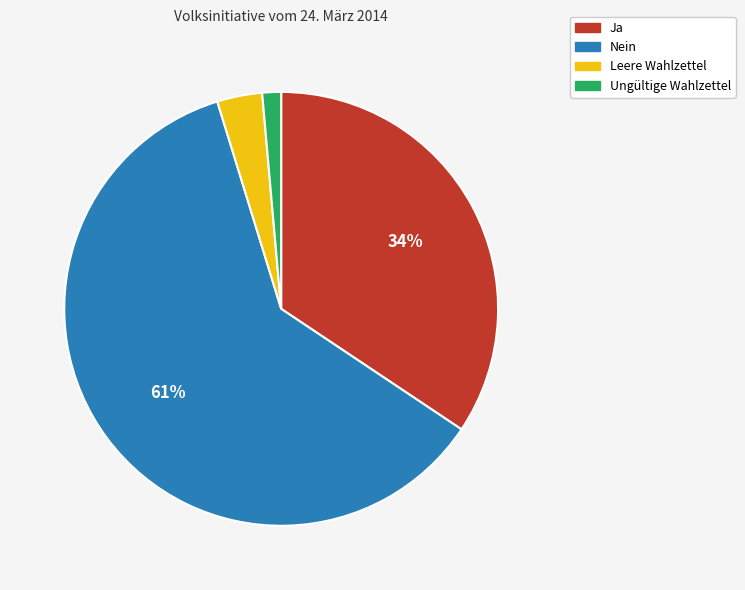

To the nearest percent, what is the average slice percentage?

25%